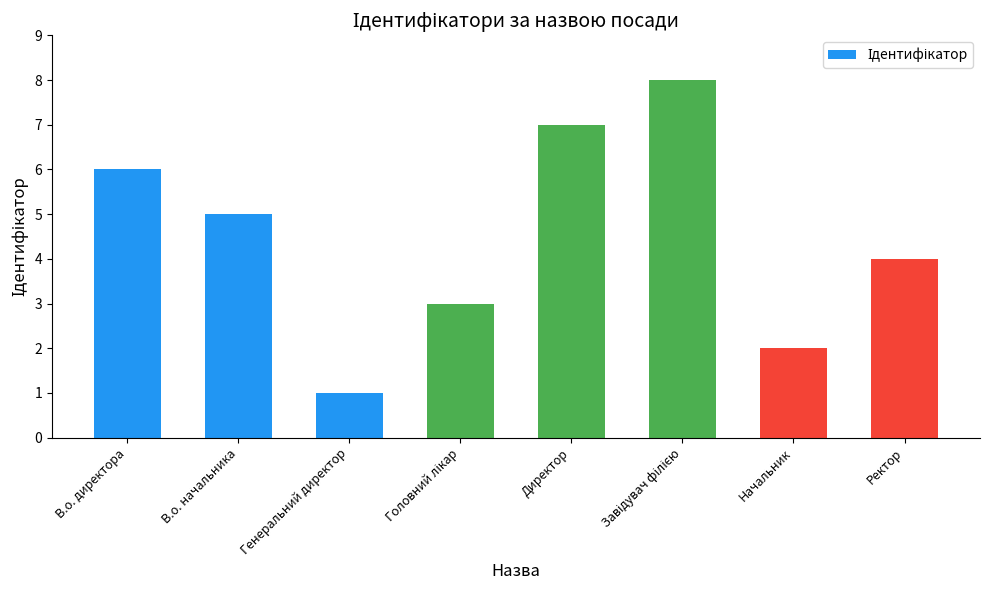

Reading left to right, list all the values displayed in this chart.

6	5	1	3	7	8	2	4